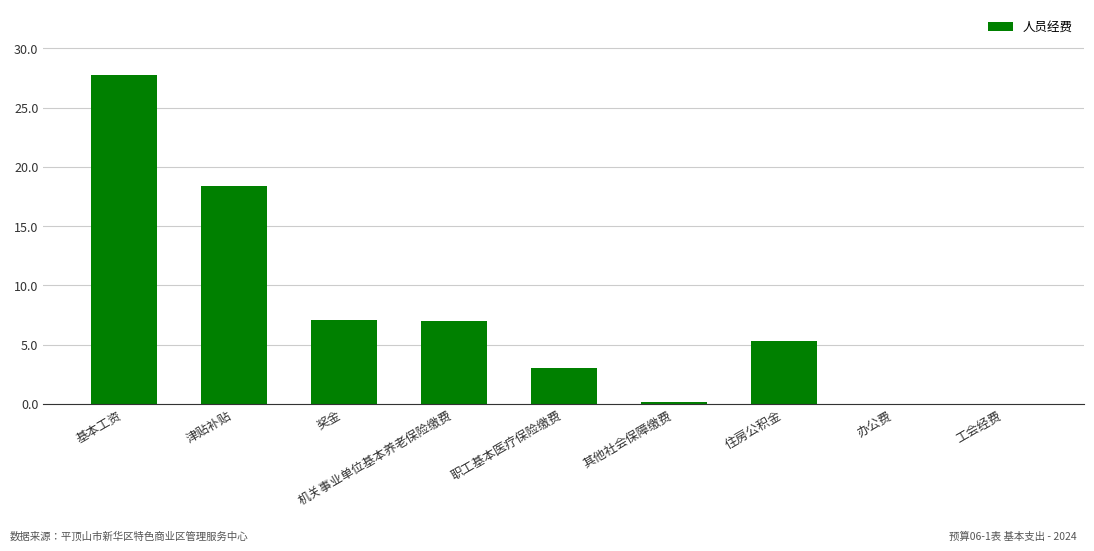

Count the number of data series in this chart.

1